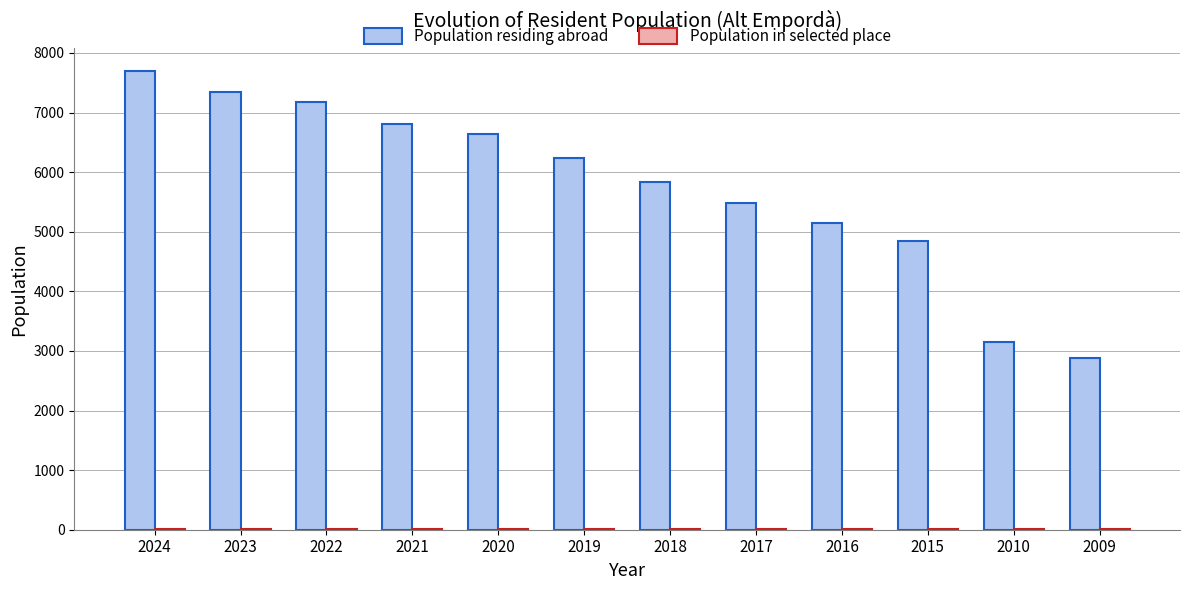

What is the sum of all Population residing abroad values?

69262